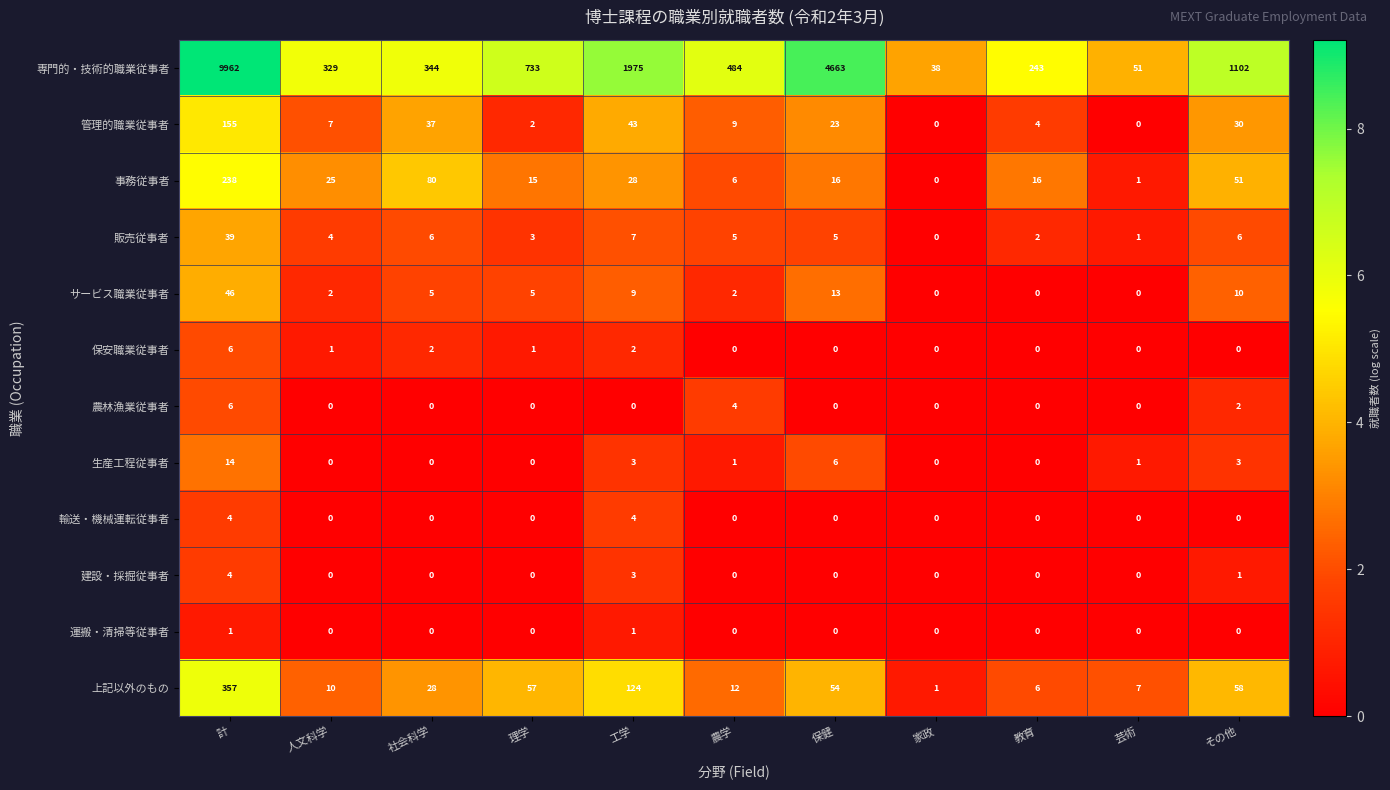

Is it true that 生産工程従事者 equals -7 at 教育?

False